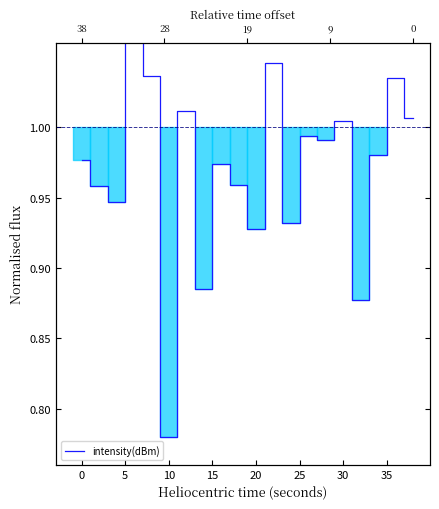

How many lines are shown in the chart?

1